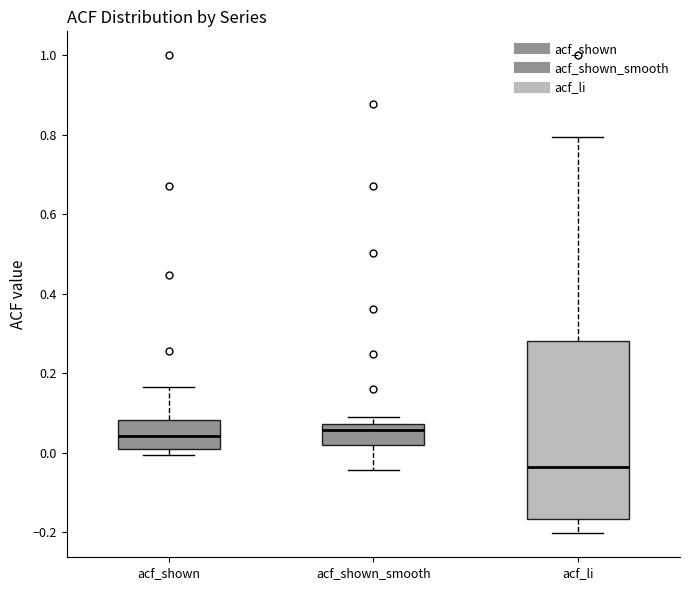

Reading left to right, read every box against the y-axis: the position of its median line, the range the box covers, and the ends of its whiskers. The values are not printed on the chart, so give them approximately, as read against the axis.

acf_shown: median 0.04, box 0.00 to 0.08, whiskers 0.00 (just below the box's lower edge) to 0.16
acf_shown_smooth: median 0.06, box 0.02 to 0.08, whiskers -0.04 to 0.10
acf_li: median -0.04, box -0.16 to 0.28, whiskers -0.20 to 0.80